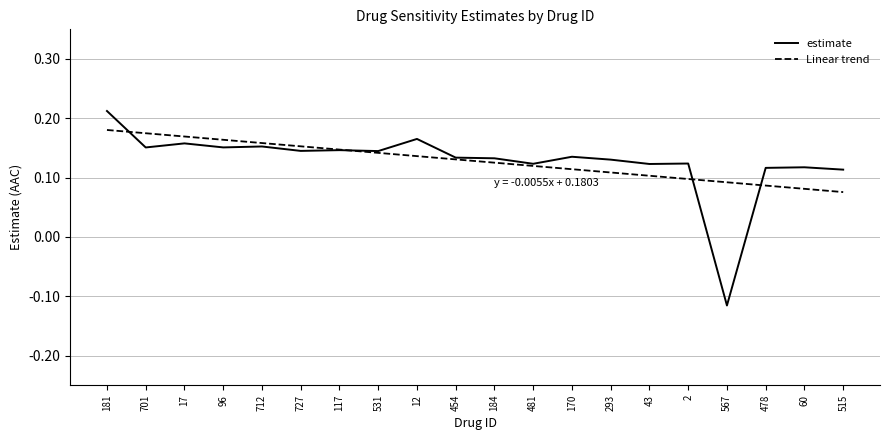

What position from the right is 701?

19